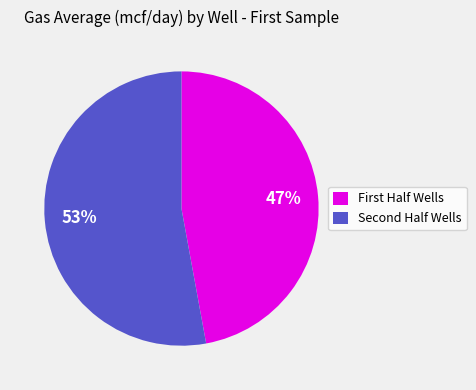

What is the largest slice in the pie chart?

Second Half Wells